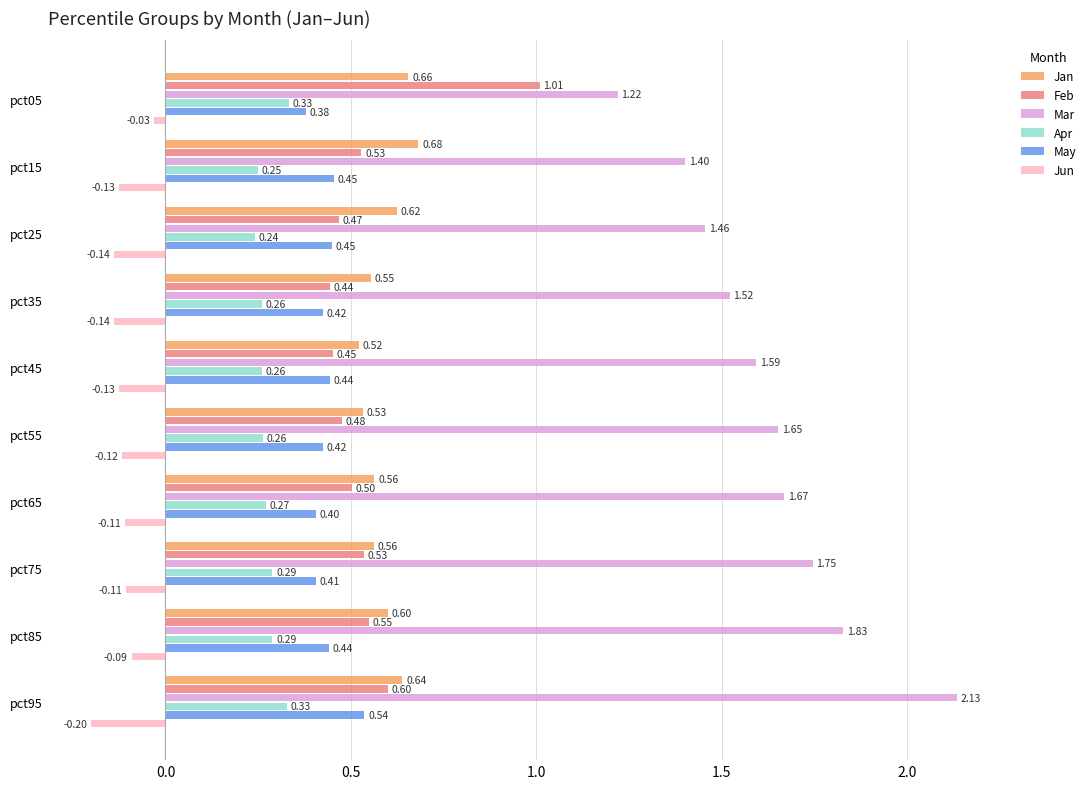

What are all the series names shown in the legend?

Jan, Feb, Mar, Apr, May, Jun